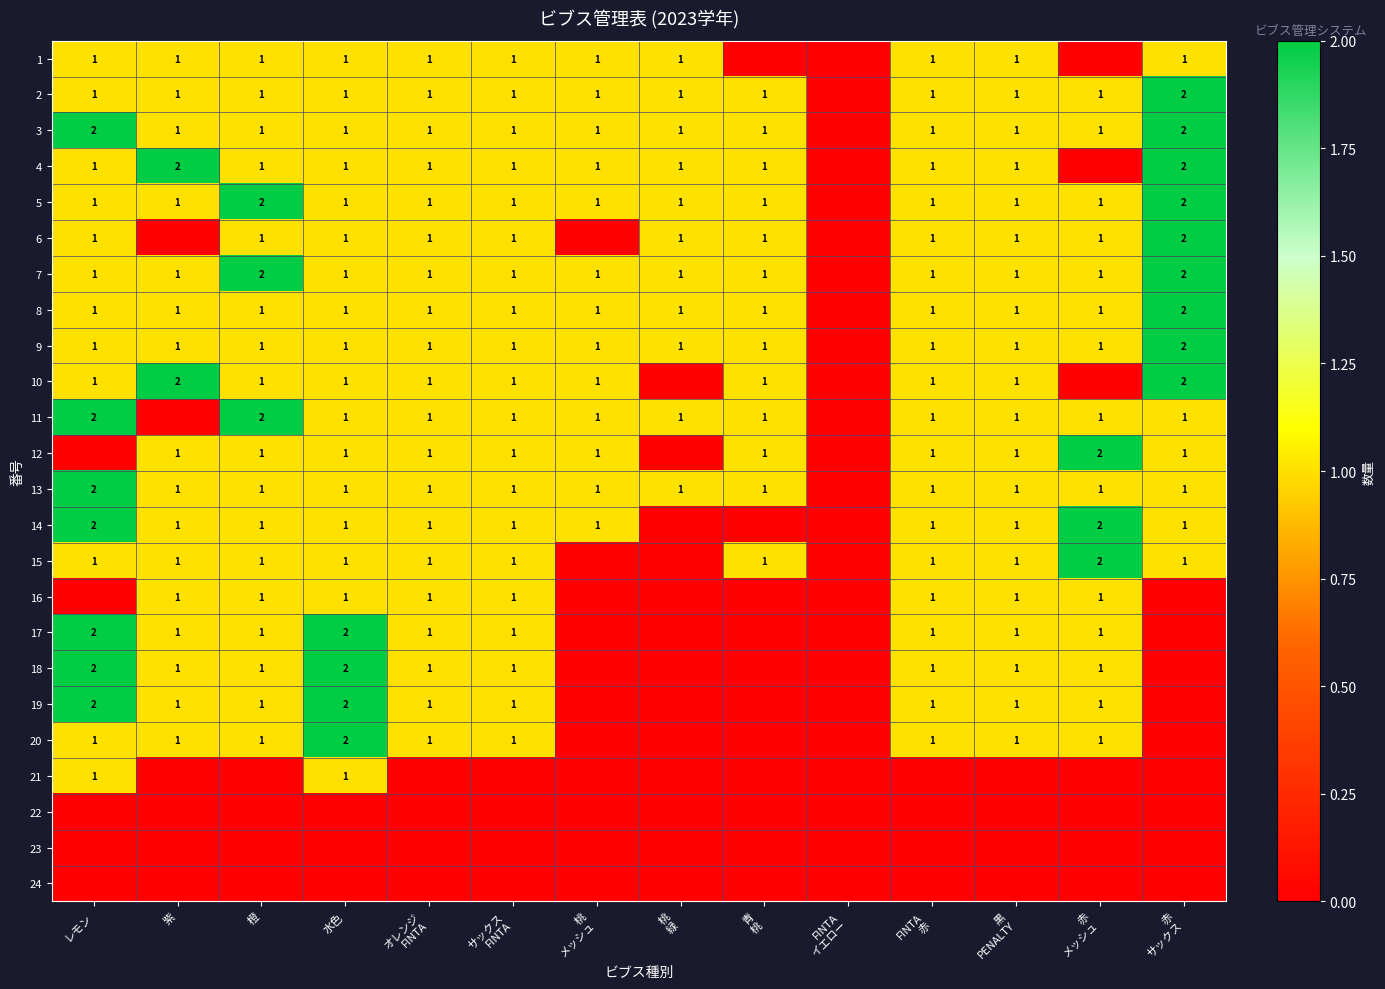

Is it true that 18 equals 1 at 水色?

False